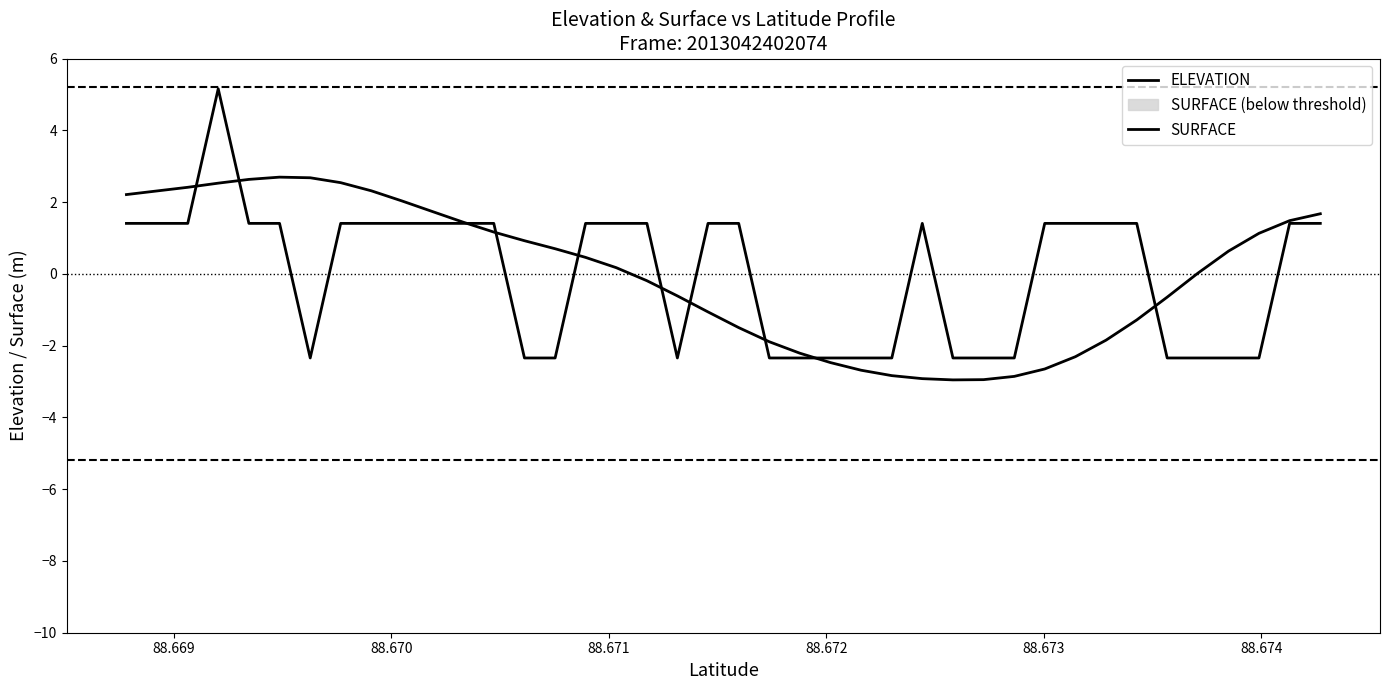

What is the difference between the maximum and minimum values in the SURFACE series?

7.5